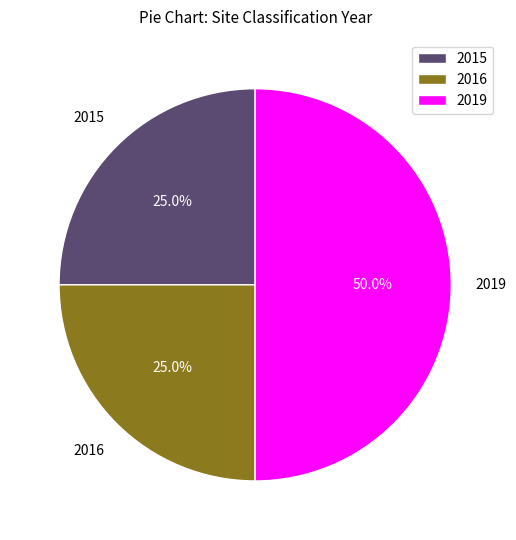

What percentage is the 2019 slice, to the nearest percent?

50%